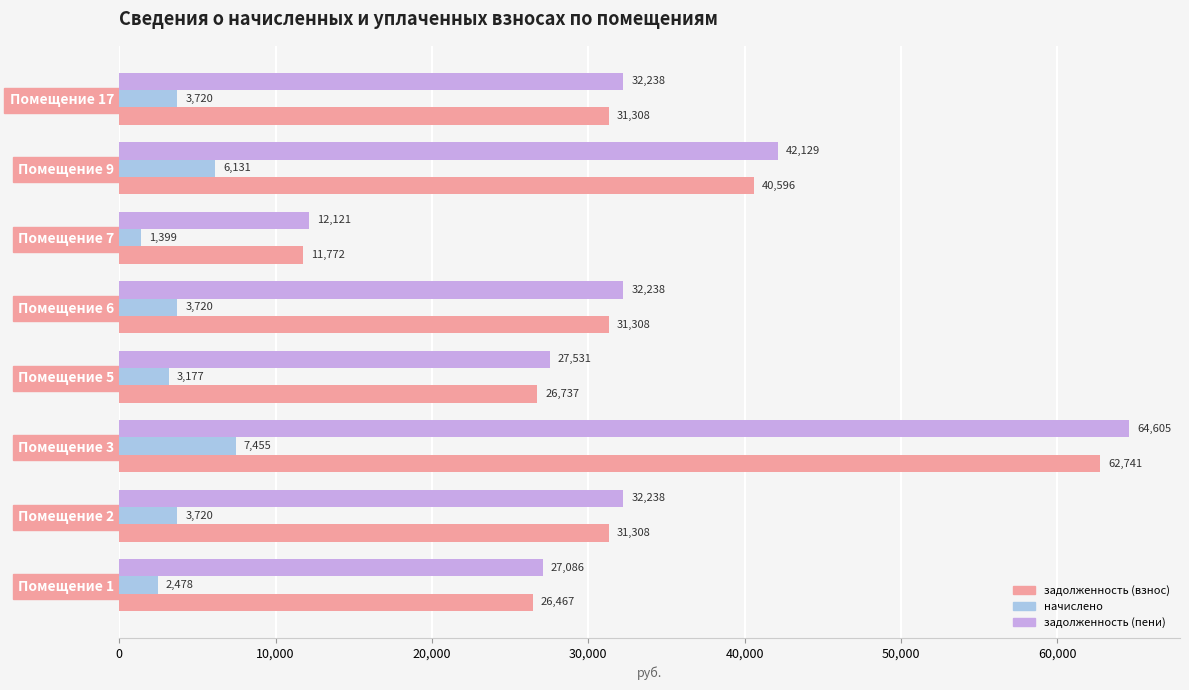

What is the total value across all series at Помещение 2?

67266.0